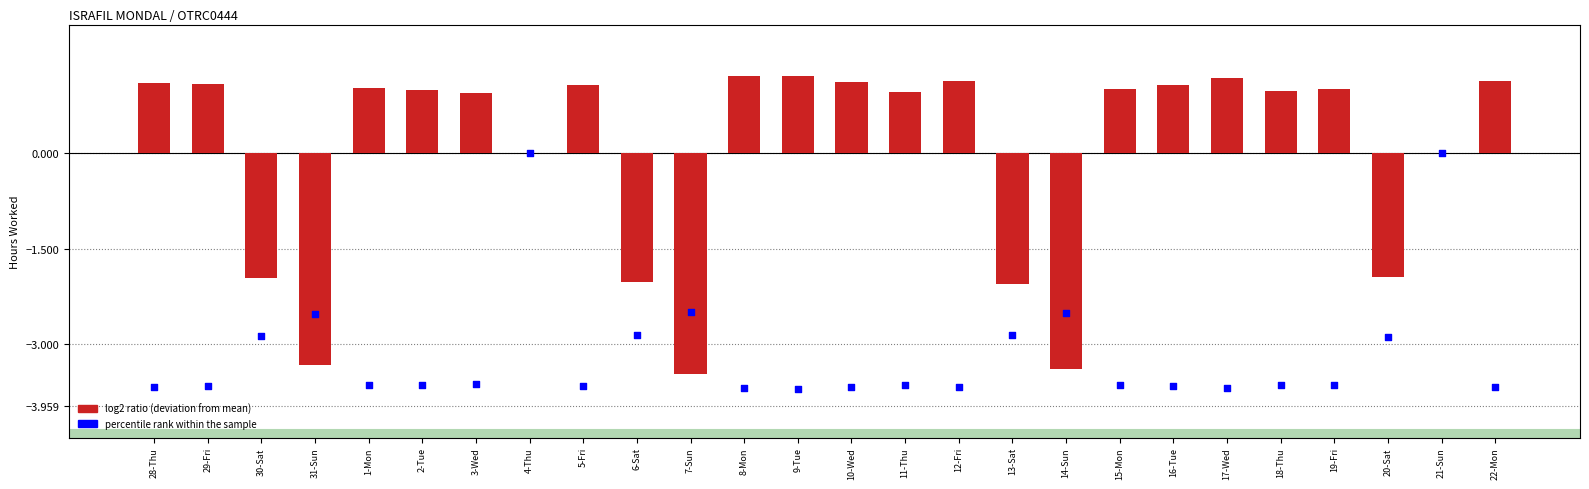

At how many categories does at least one series exceed 0?

17